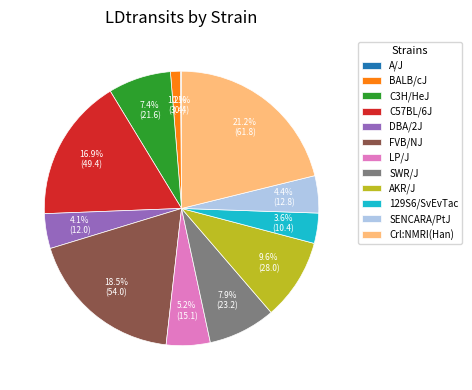

To the nearest percent, what portion does C3H/HeJ represent?

7%